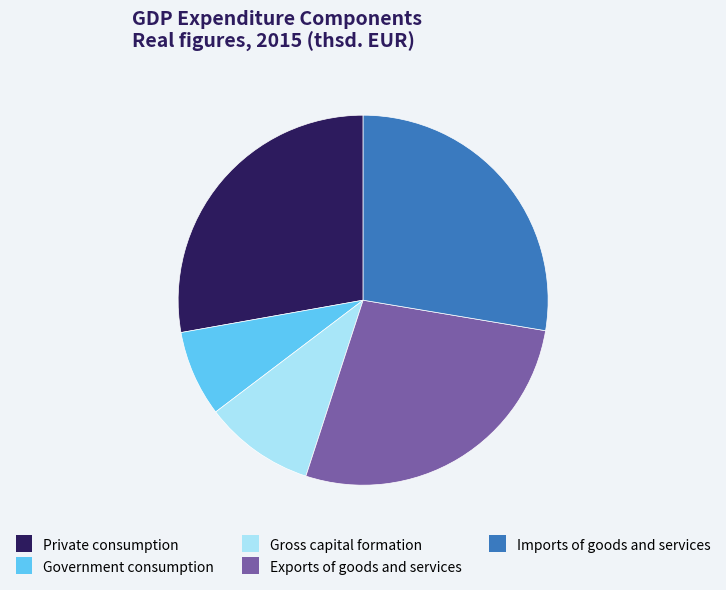

Is Gross capital formation the majority of the pie?

No